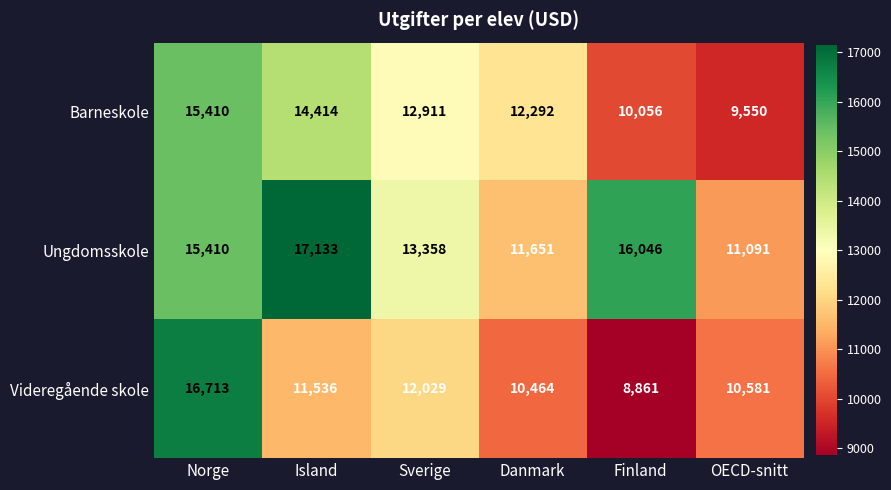

Which series changed the most between Norge and Finland?

Videregående skole